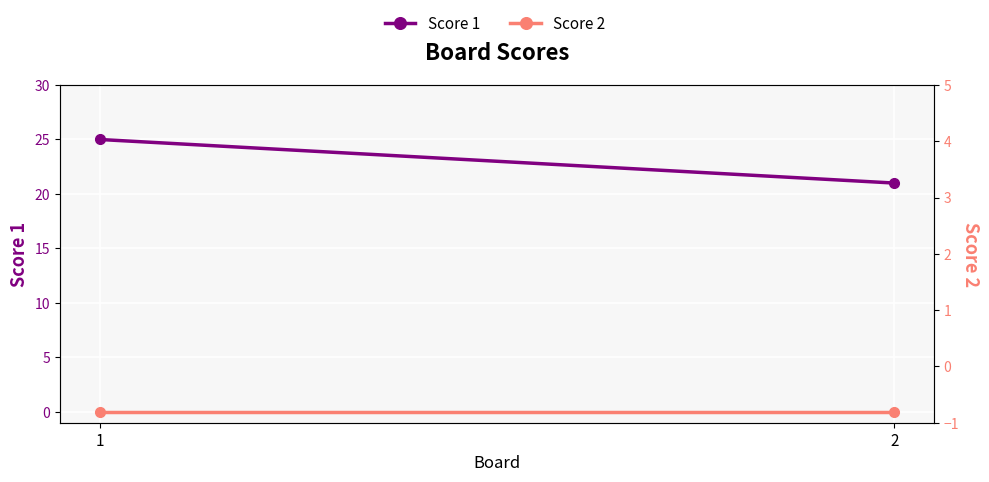

What is the lowest value of the Score 1 series?

21